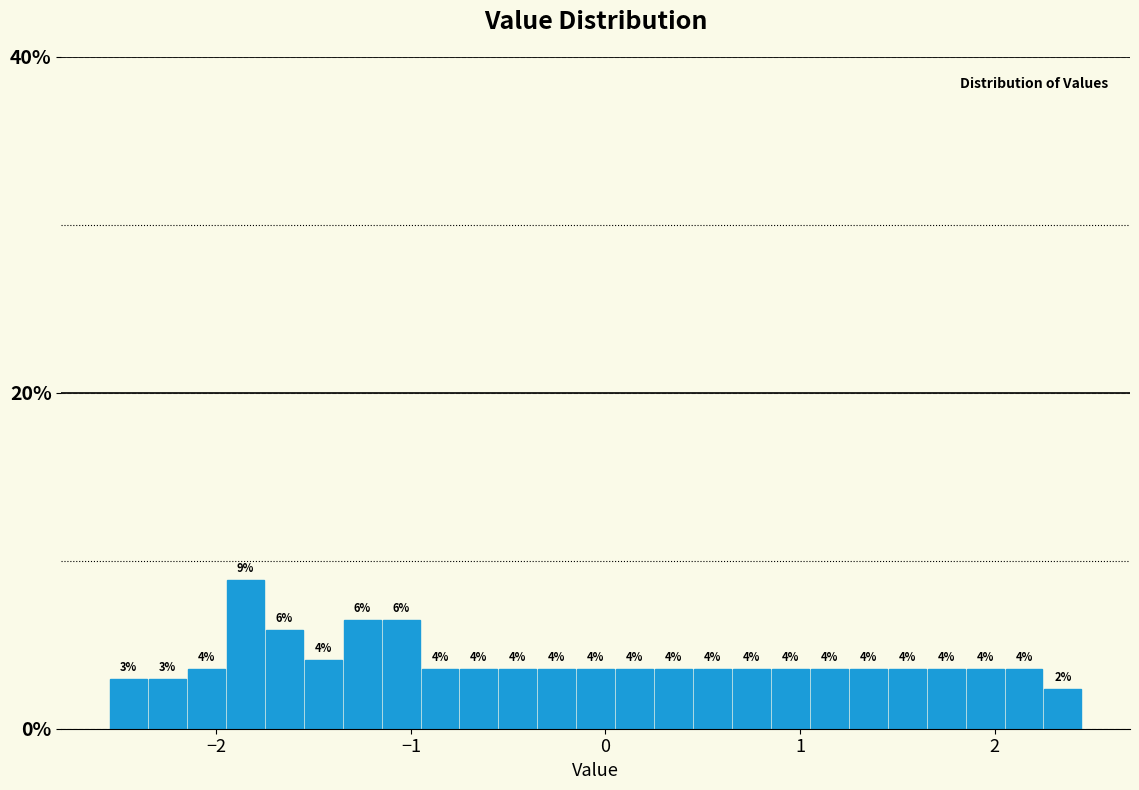

Around what value on the x-axis is the tallest bar? Give the approximate position of its centre, as read against the axis.

-1.8